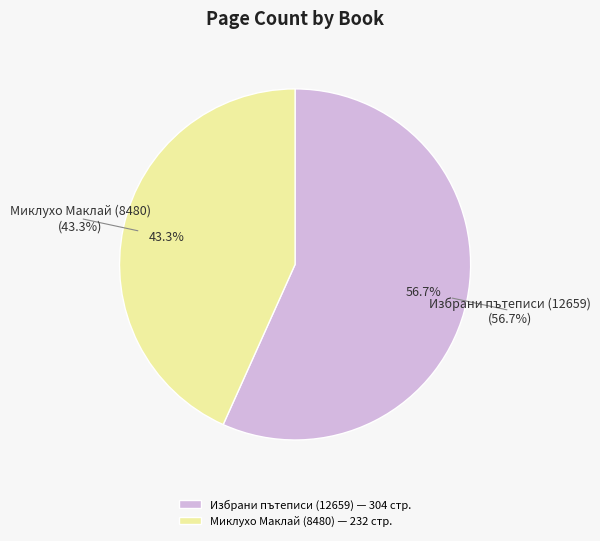

To the nearest percent, what is the difference between the largest and smallest slice percentages?

13%